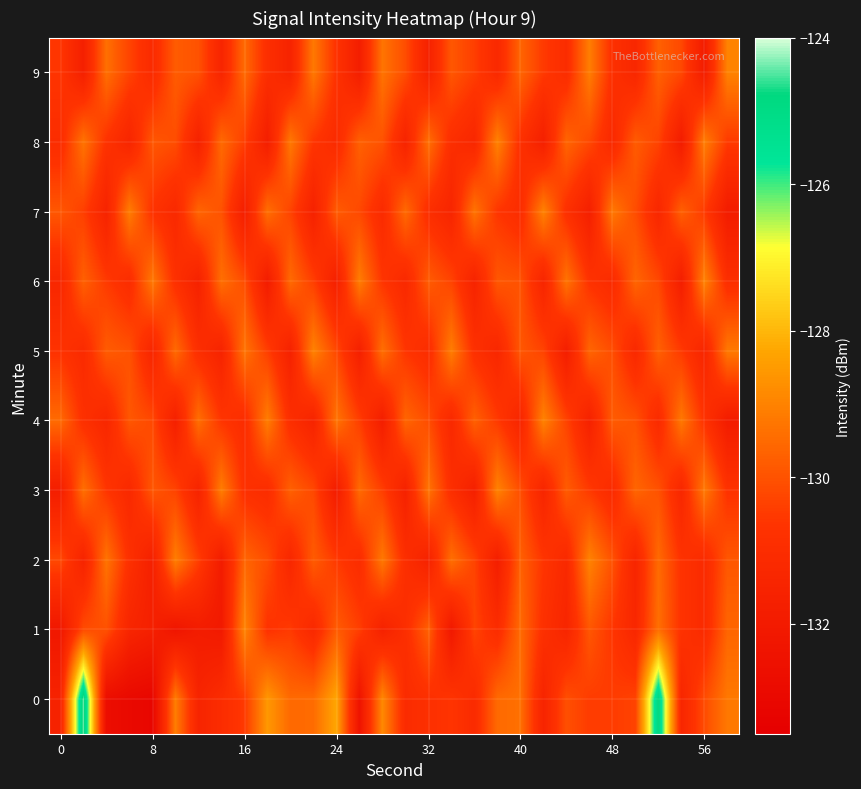

Rank the series by their maximum value, from highest to lowest.

0, 1, 2, 3, 4, 5, 6, 7, 8, 9